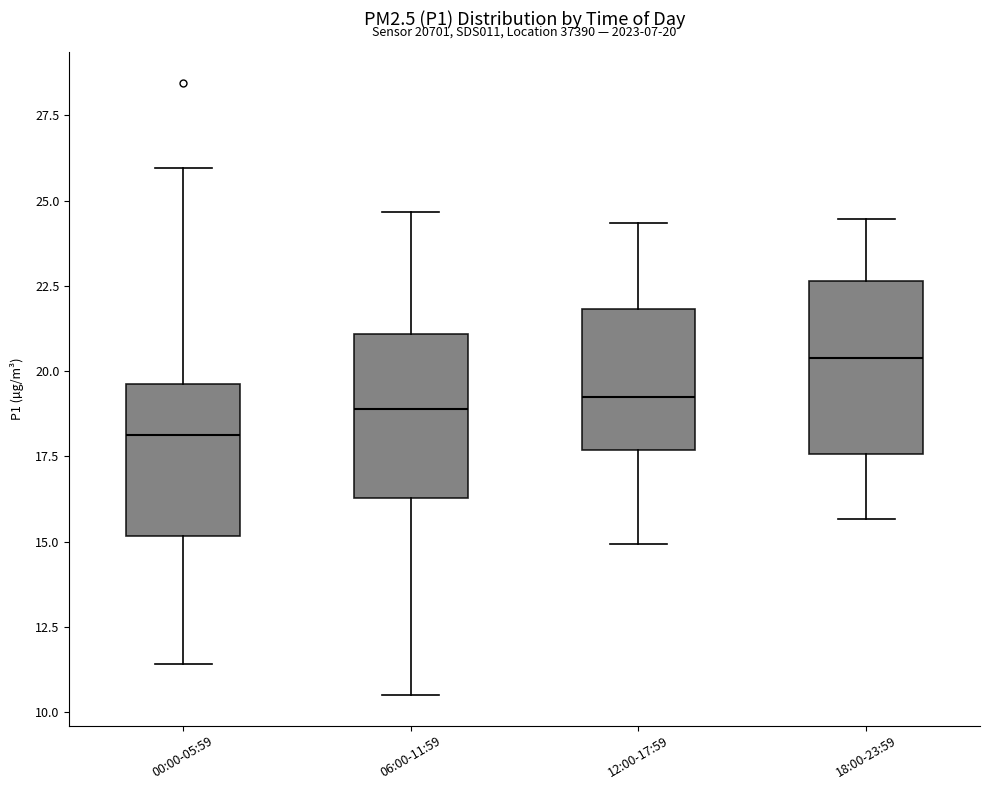

Which box has the highest median line?

18:00-23:59